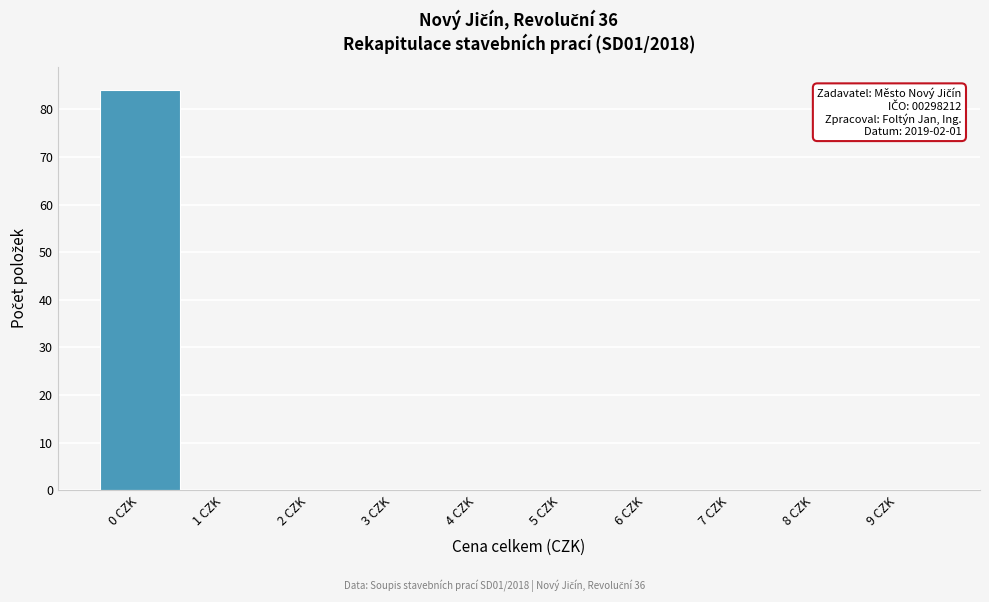

Which range on the x-axis has the tallest bar?

-0.5 to 0.5